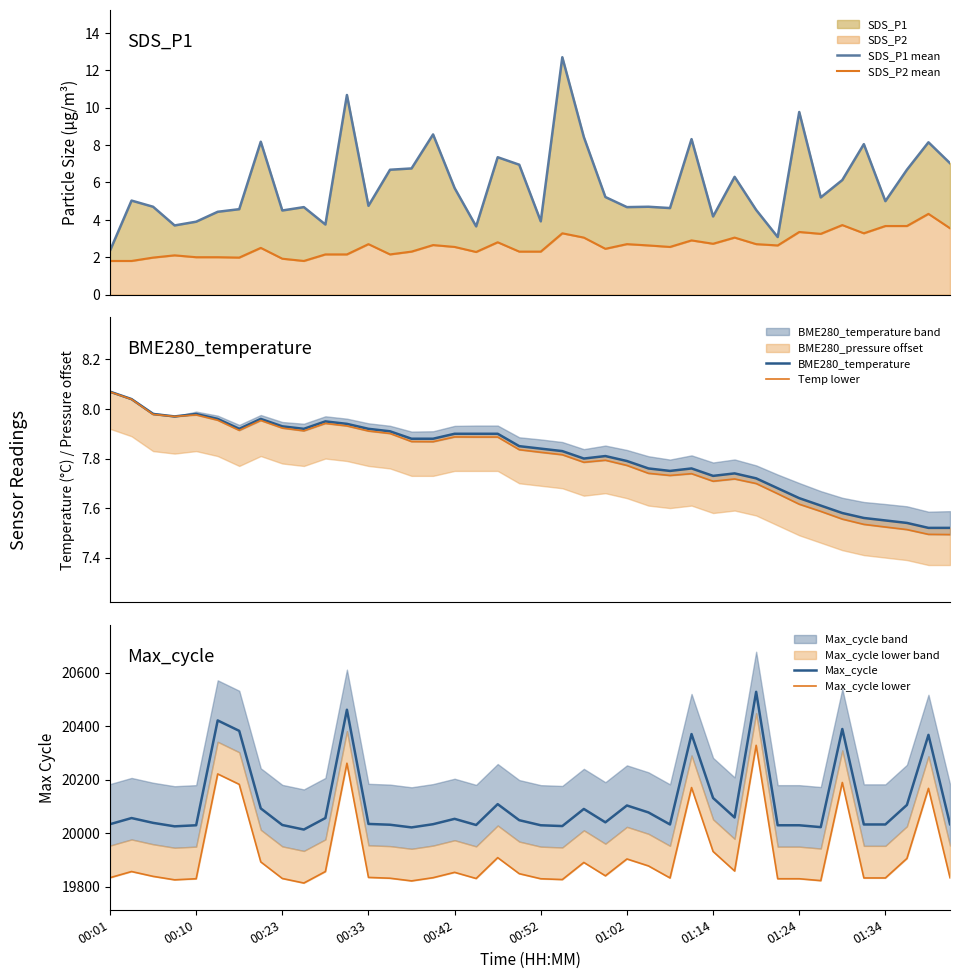

At which label is SDS_P1 mean closest to 7?

39